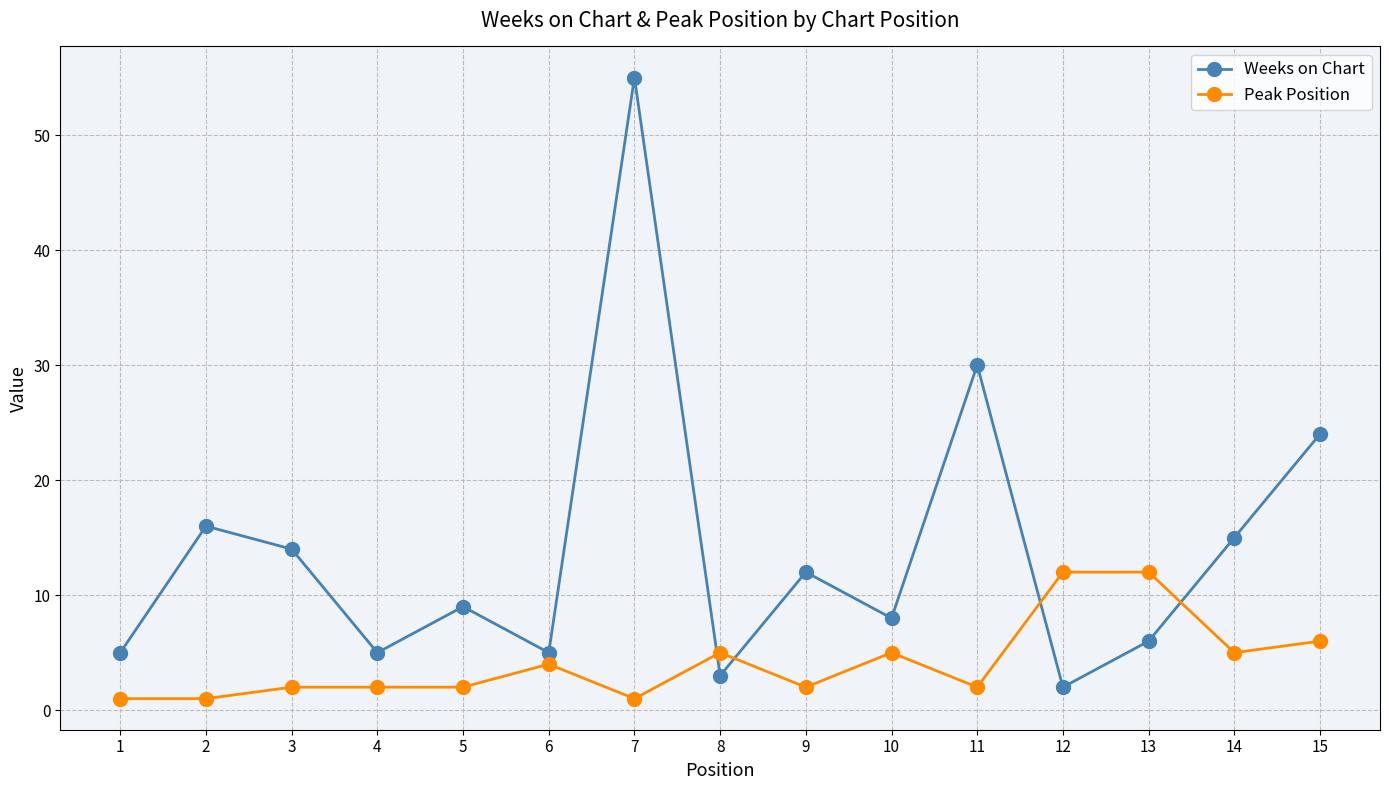

The Peak Position series shows 5 at 14. True or false?

True